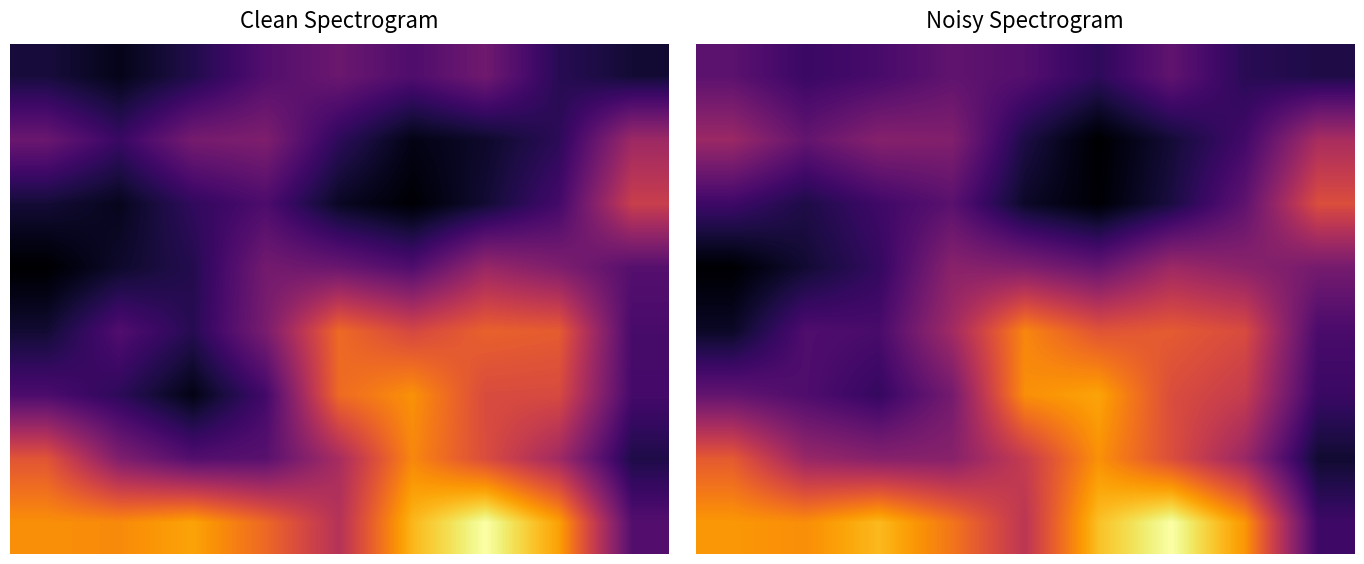

What is the spread (max minus min) of values at 2?

951.4